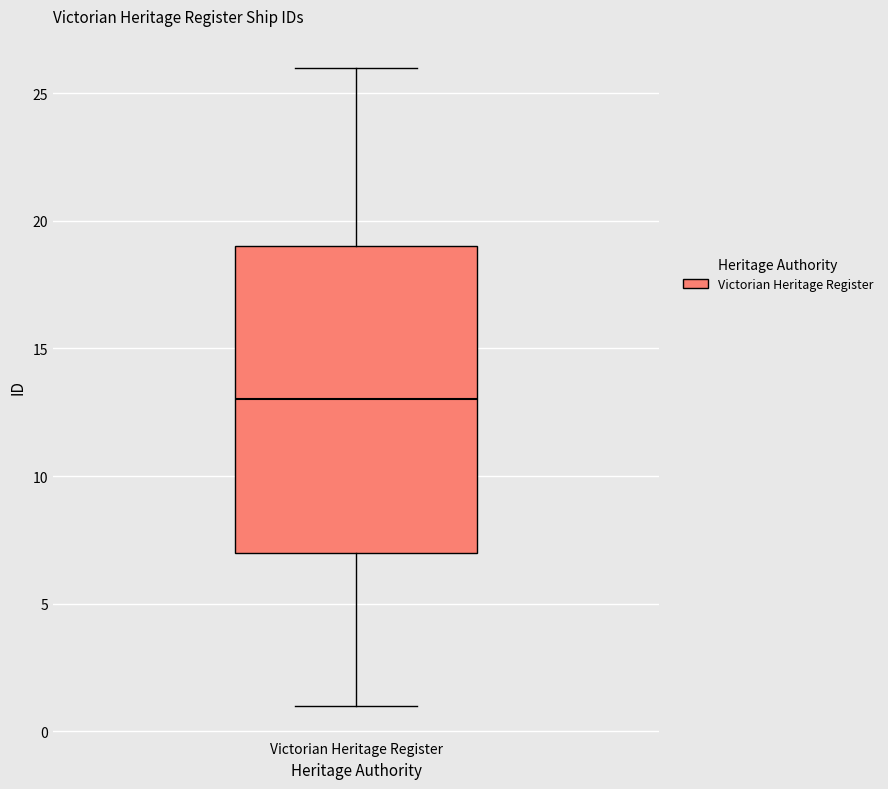

Transcribe this box plot: give where the median line is, the range the box spans, and where the two whiskers end, as read against the y-axis. The values are not printed on the chart, so give them approximately, as read against the axis.

median 13, box 7 to 19, whiskers 1 to 26